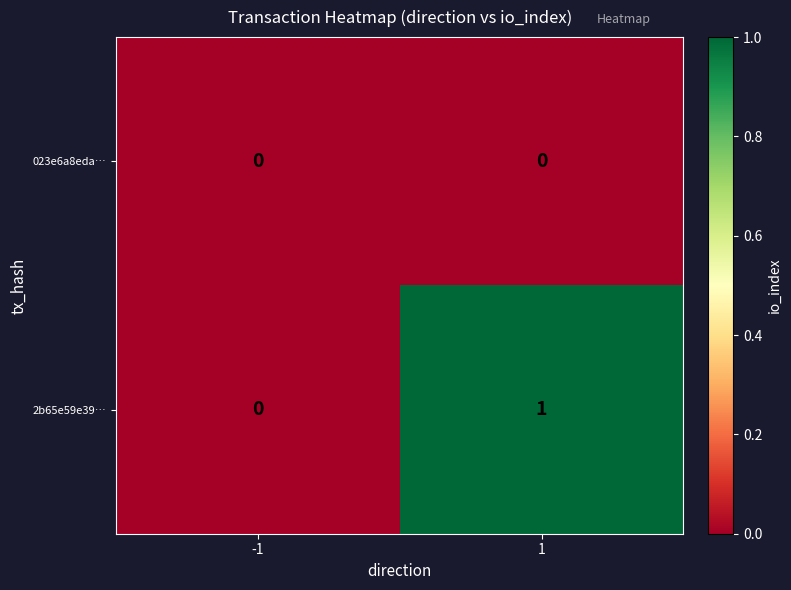

Reading left to right, list all the values displayed in this chart.

023e6a8eda…: -1=0	1=0
2b65e59e39…: -1=0	1=1